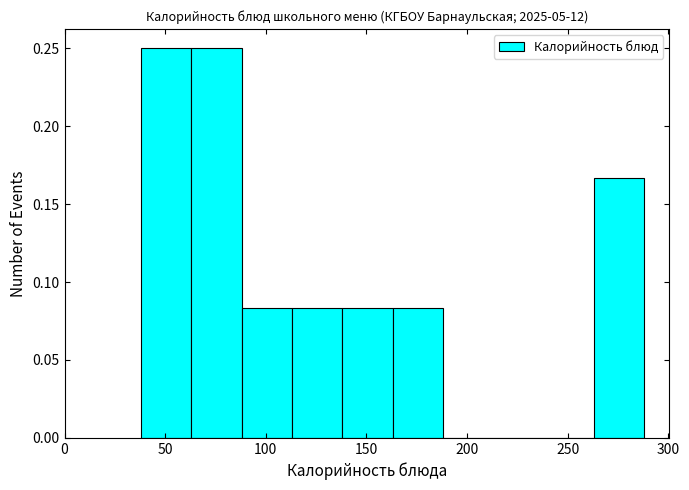

Reading left to right, list every bar in this chart as the range it spans on the x-axis followed by its height. Neither the bar edges nor the heights are printed on the chart, so give them approximately, as read against the axes.

38 to 63: 0.250
63 to 88: 0.250
88 to 113: 0.085
113 to 138: 0.085
138 to 163: 0.085
163 to 188: 0.085
188 to 213: 0
213 to 238: 0
238 to 263: 0
263 to 288: 0.165